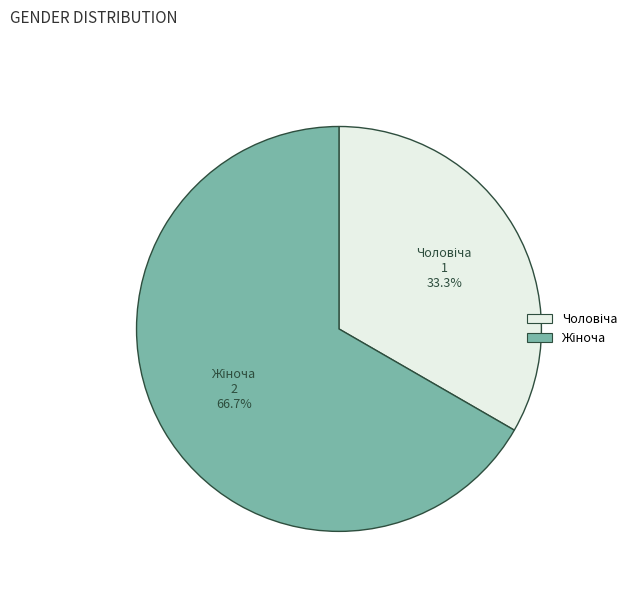

Is there a majority slice in this chart?

Yes